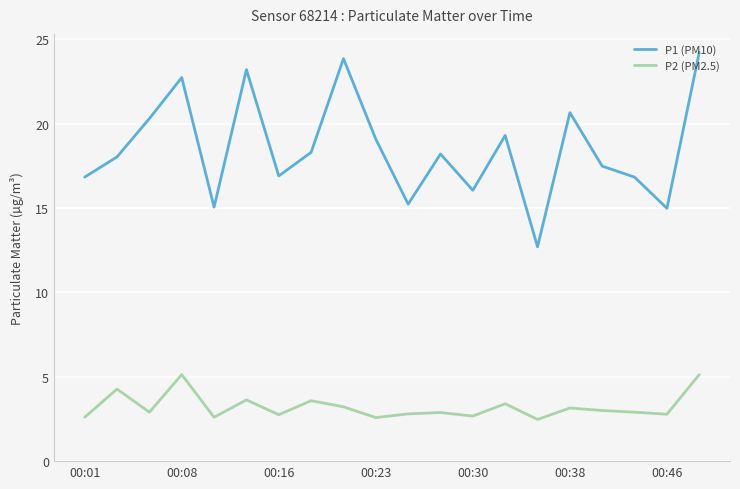

True or false: P2 (PM2.5) and P1 (PM10) intersect in this chart.

False